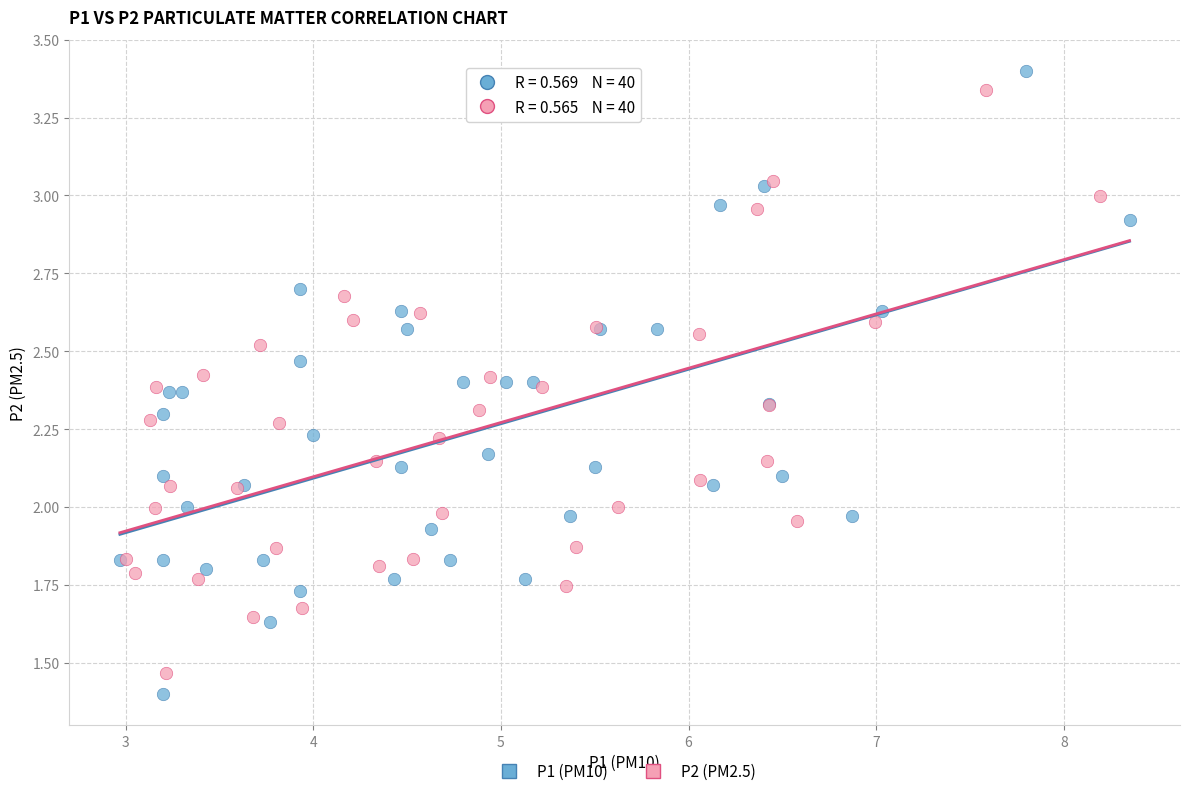

Which series contains the highest Y value?

P1 (PM10)